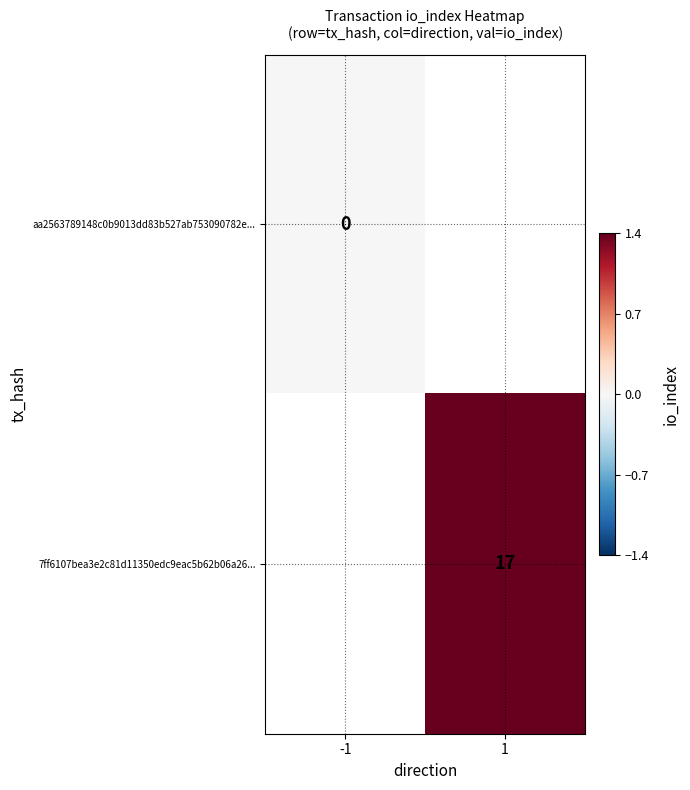

True or false: 7ff6107bea3e2c81d11350edc9eac5b62b06a26... has a value of 11 at 1.

False